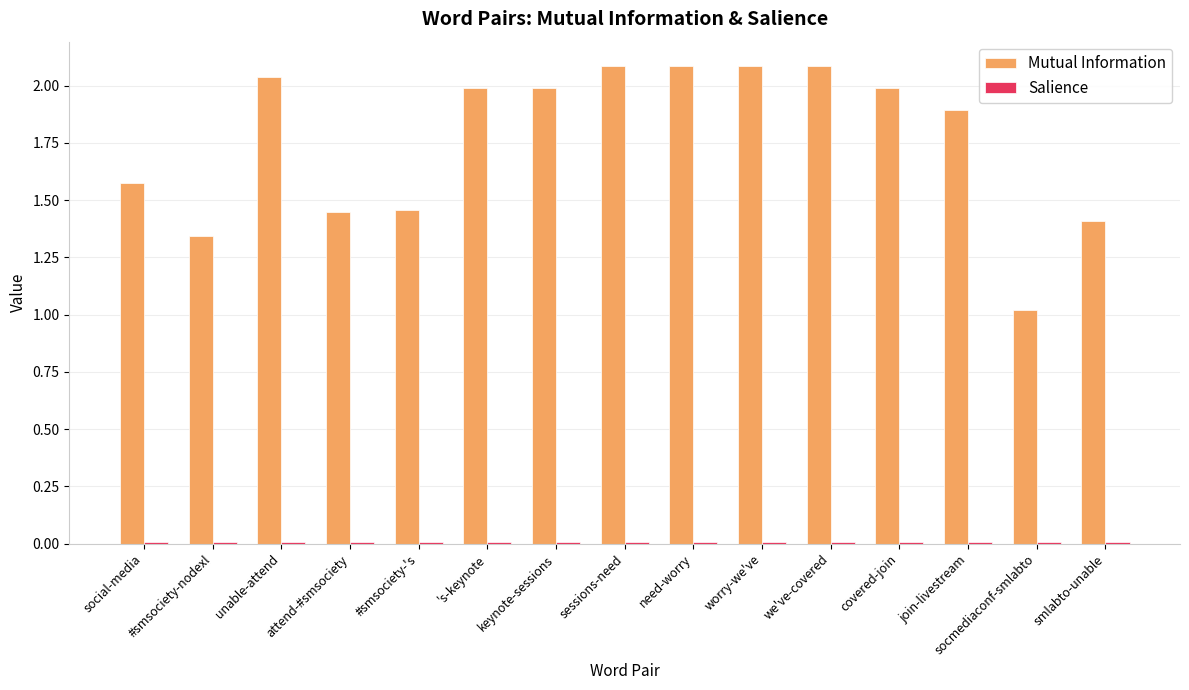

Which series has the widest spread of values?

Mutual Information